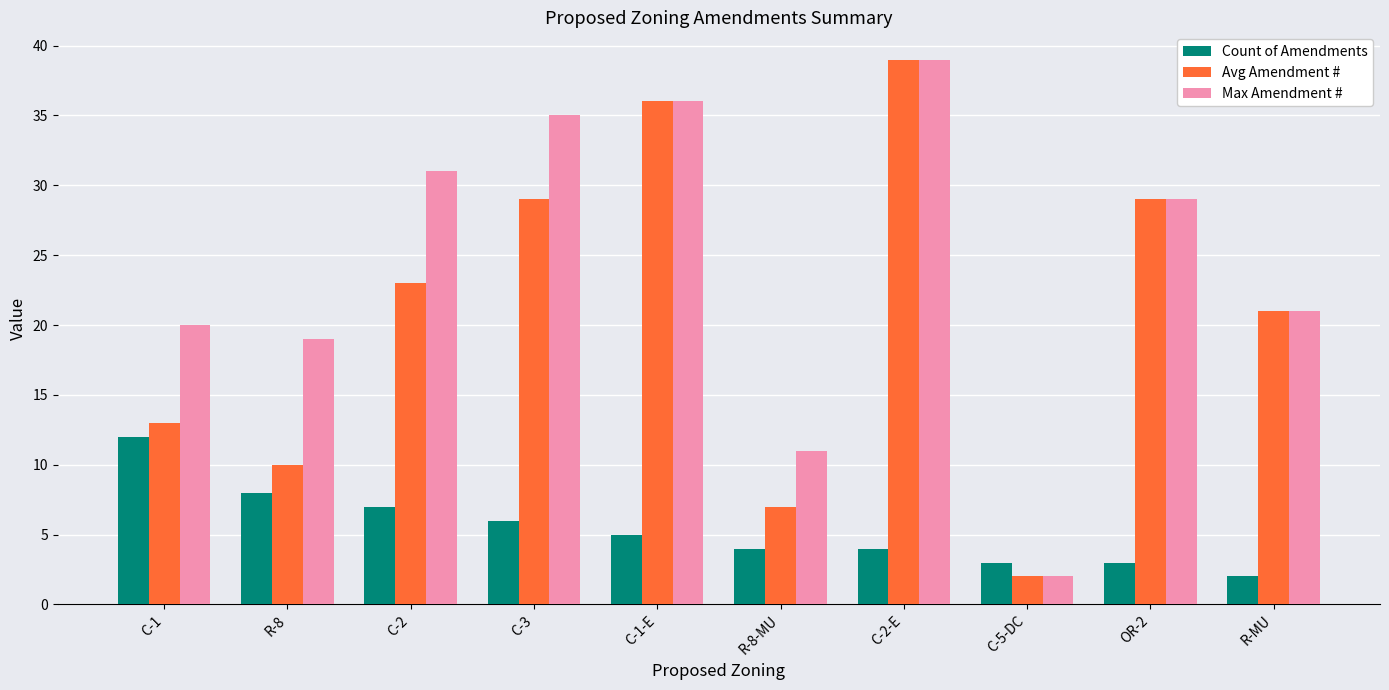

What is the highest value of the Max Amendment # series?

39